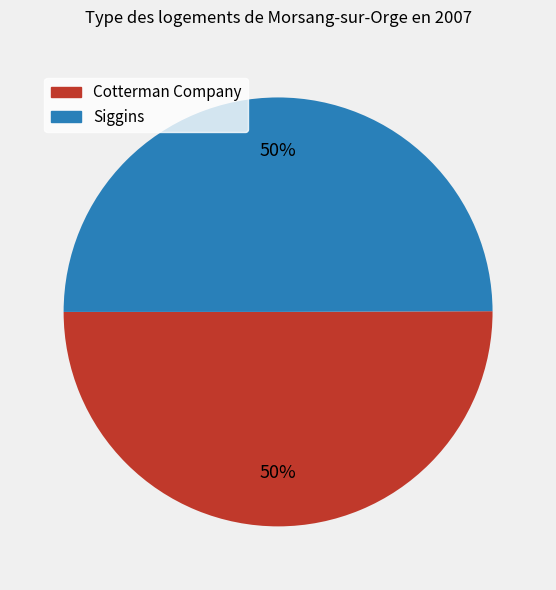

Do Siggins and Cotterman Company together represent more than half of the pie?

Yes